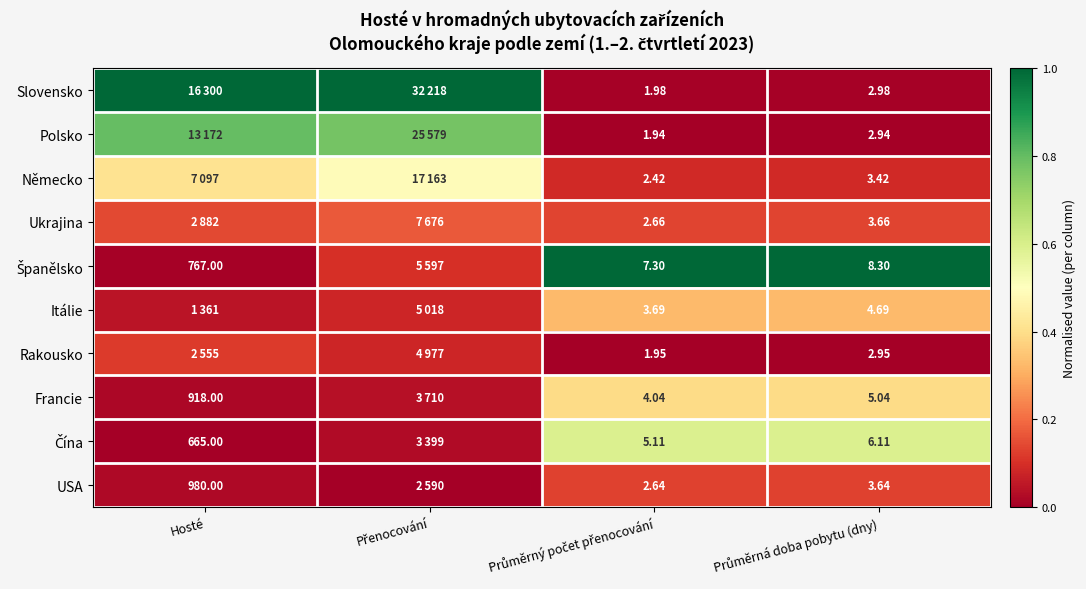

Which series has the largest range (max minus min)?

Slovensko